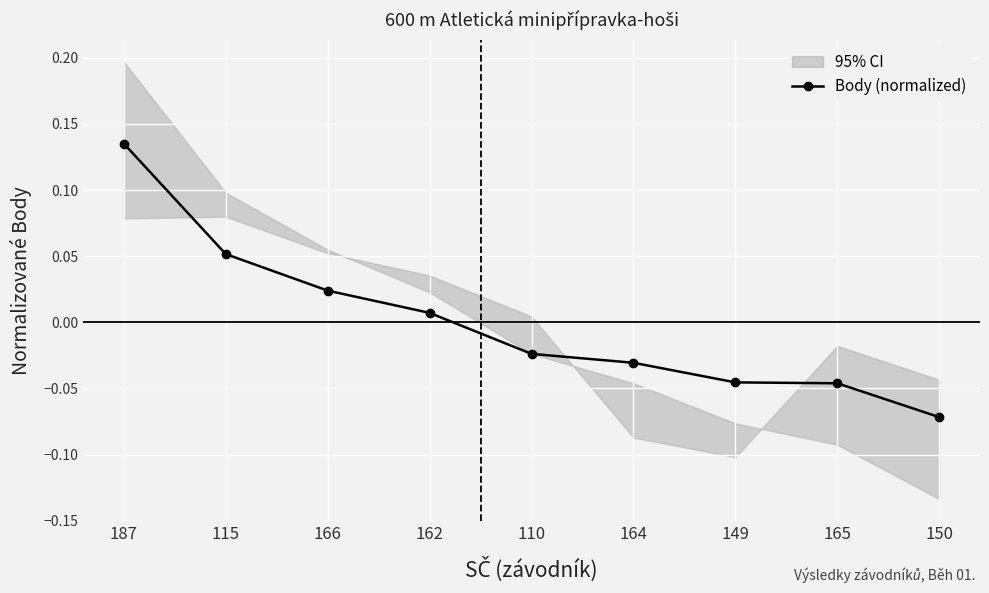

Between 149 and 165, which is larger?

149